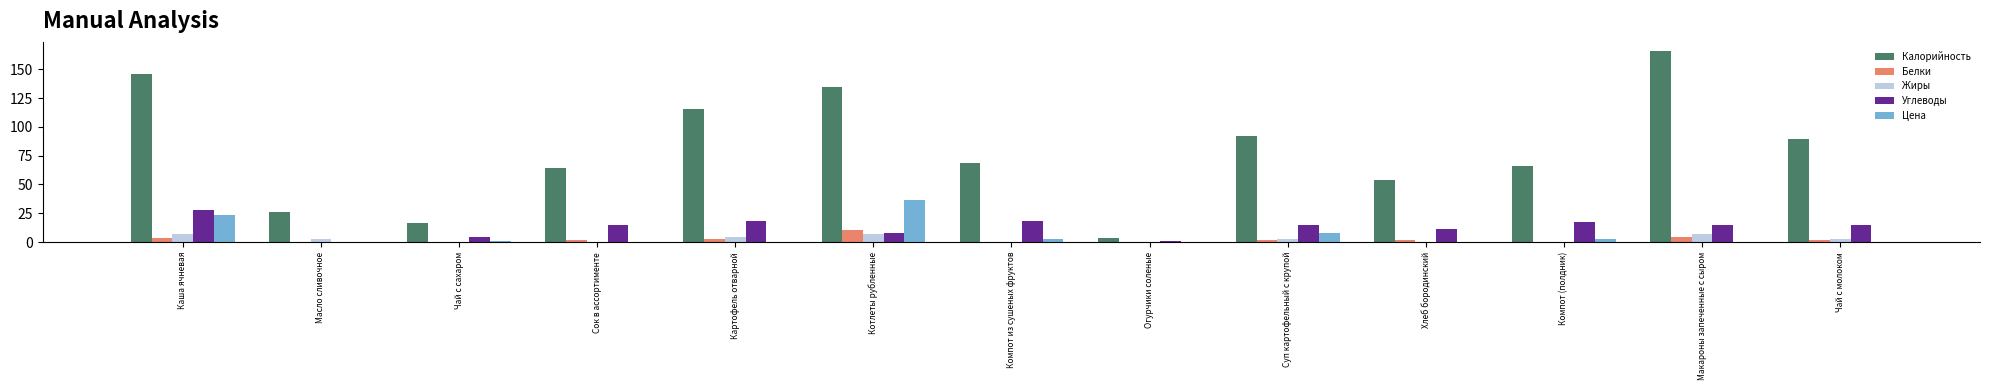

At which category does the chart reach its peak across all series?

Макароны запеченные с сыром